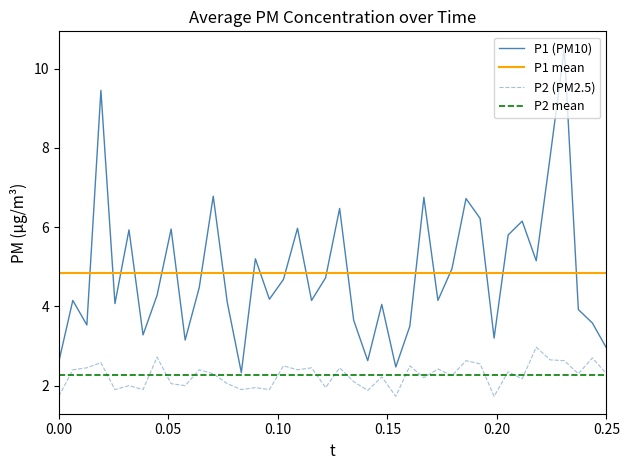

What is the minimum value for P1 (PM10)?

2.3